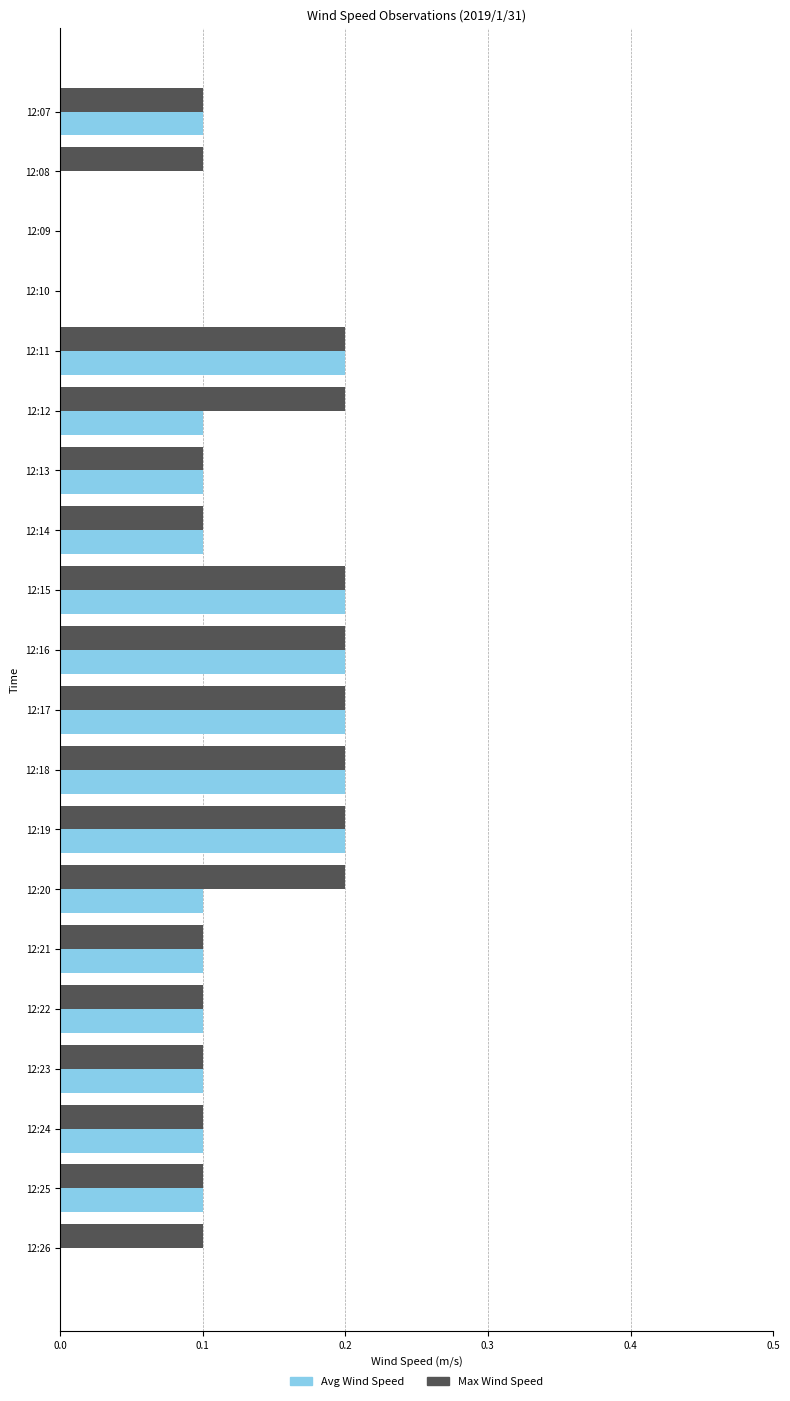

What is the total value across all series at 12:19?

0.4